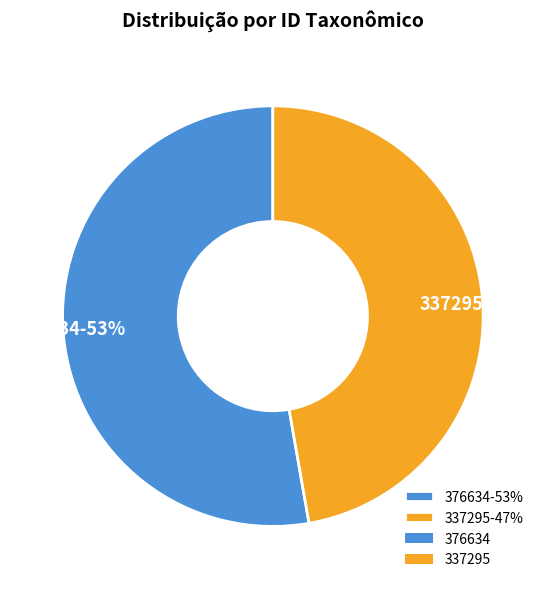

Do 376634 and 337295 together represent more than half of the pie?

Yes